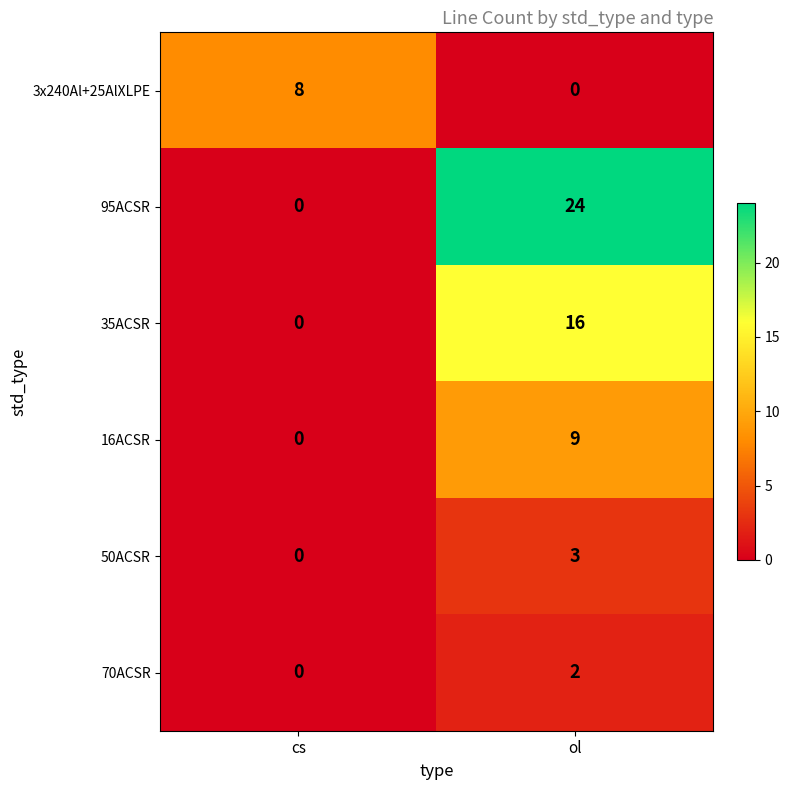

The 16ACSR series shows 13 at ol. True or false?

False